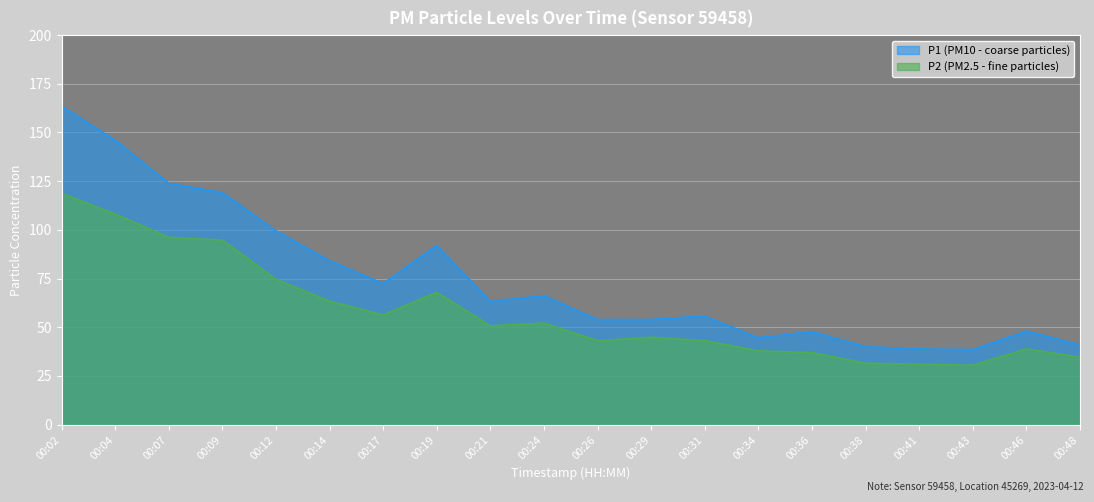

How many series are shown in this chart?

2